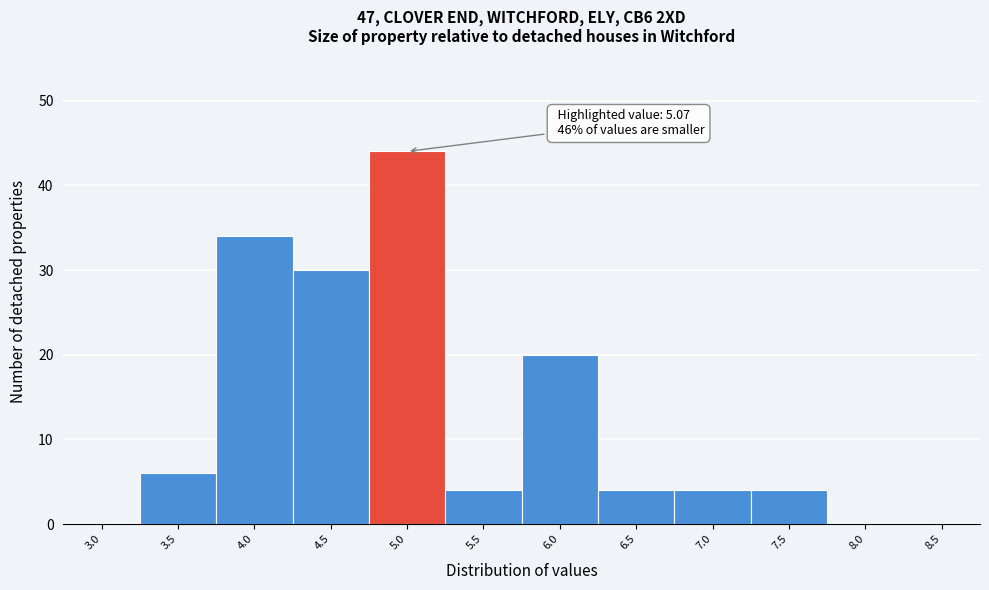

Reading left to right, extract all data points from this chart.

3.0=0	3.5=6	4.0=34	4.5=30	5.0=44	5.5=4	6.0=20	6.5=4	7.0=4	7.5=4	8.0=0	8.5=0